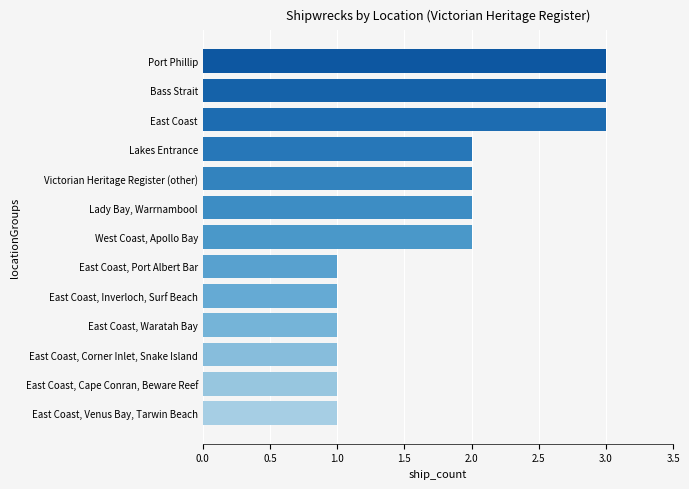

What is the ratio of the value at East Coast, Waratah Bay to the value at East Coast, Cape Conran, Beware Reef?

1.0